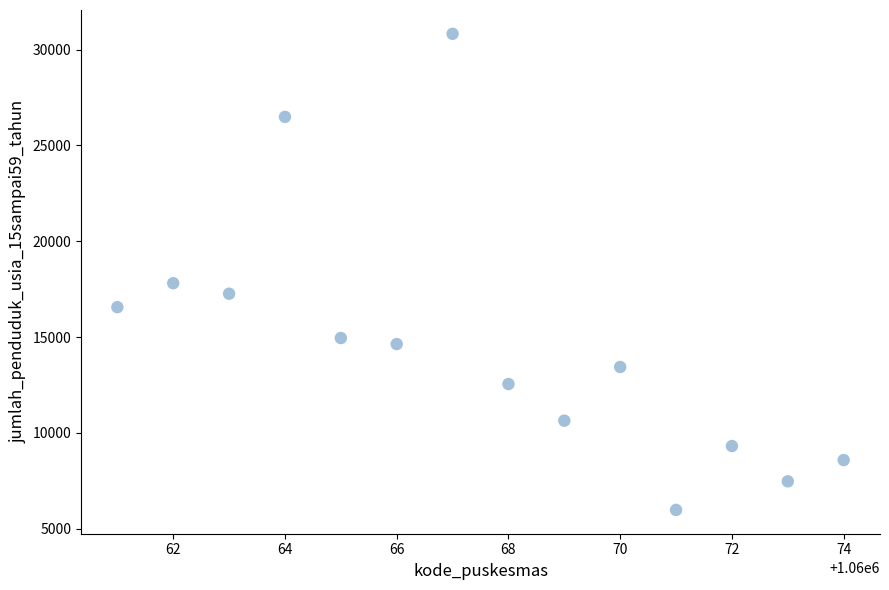

What is the range of X values (max minus min)?

13